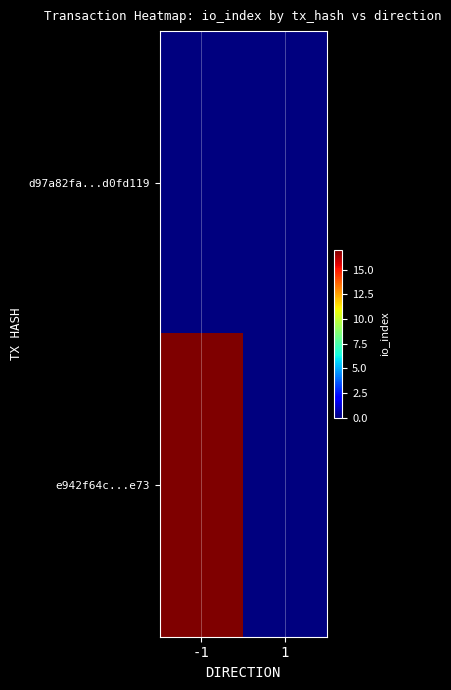

List the series in order of their overall mean, lowest first.

d97a82fa...d0fd119, e942f64c...e73